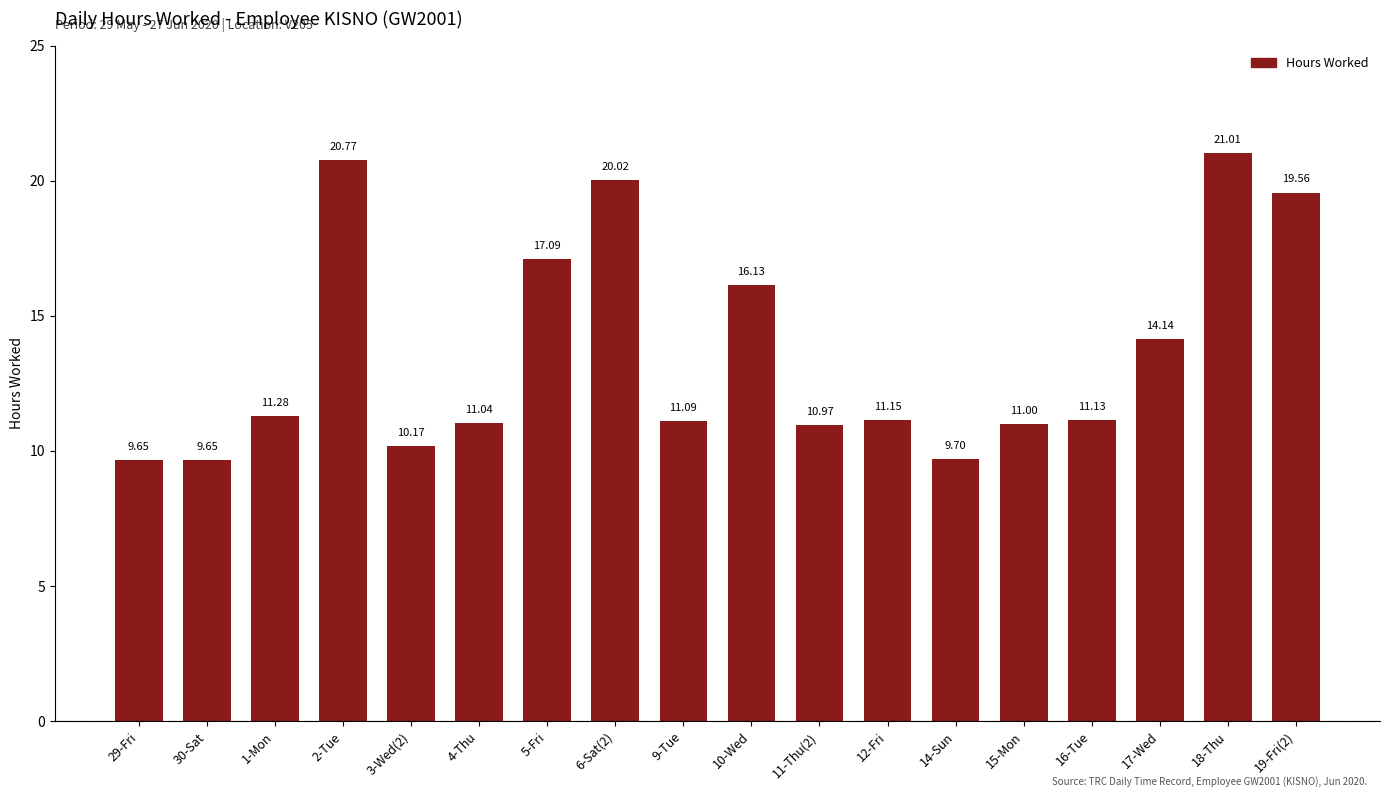

Is it true that the value at 1-Mon is 16.1?

False